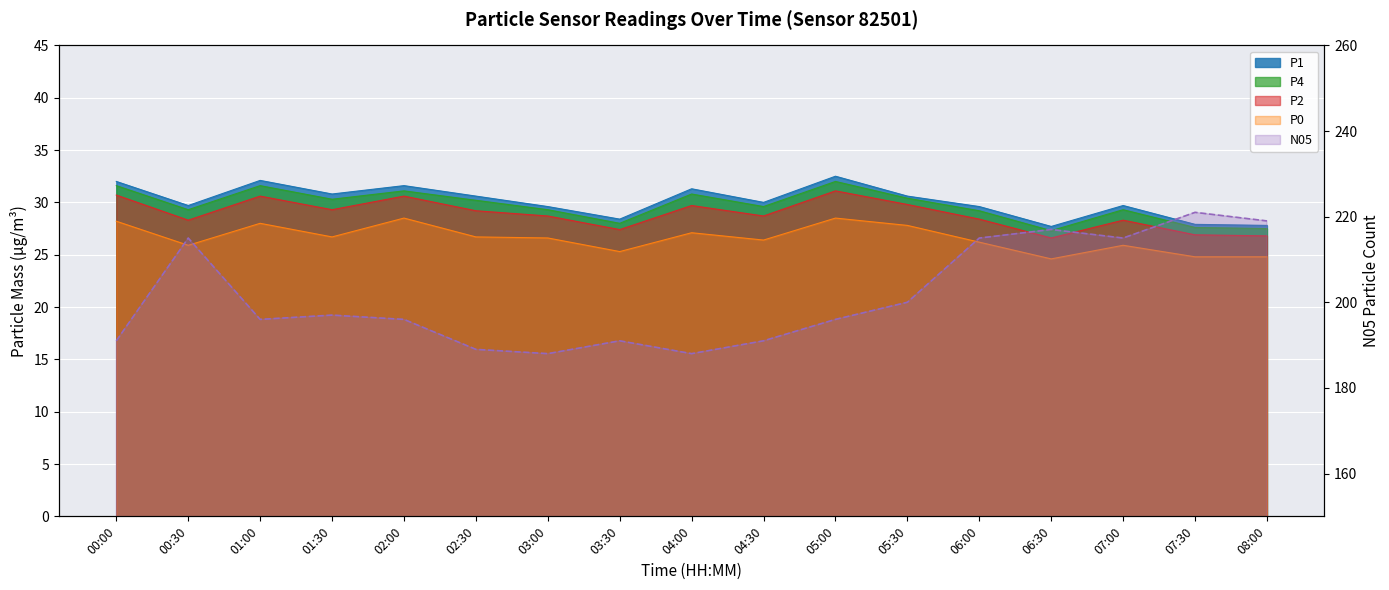

Which series has the largest total across all categories?

N05